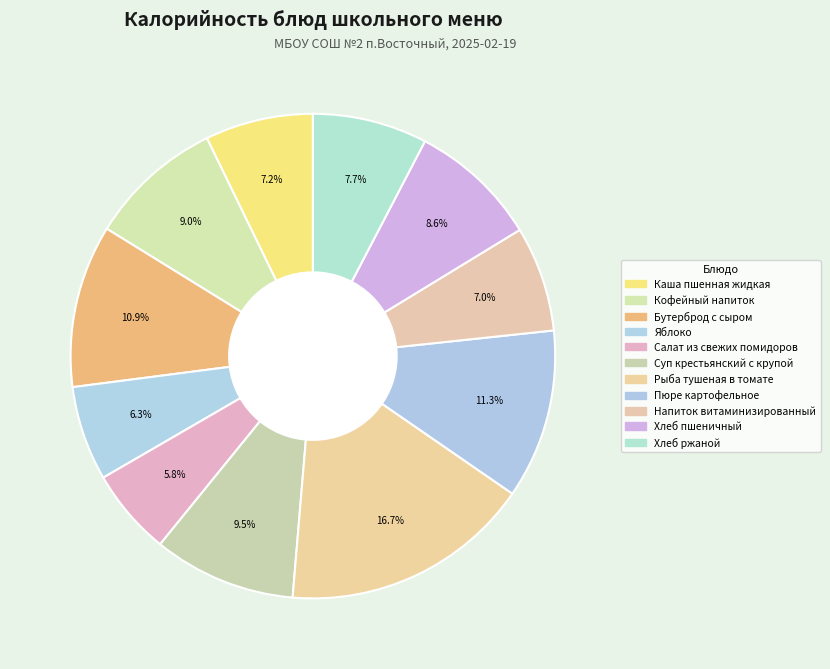

How many segments does this pie chart have?

11